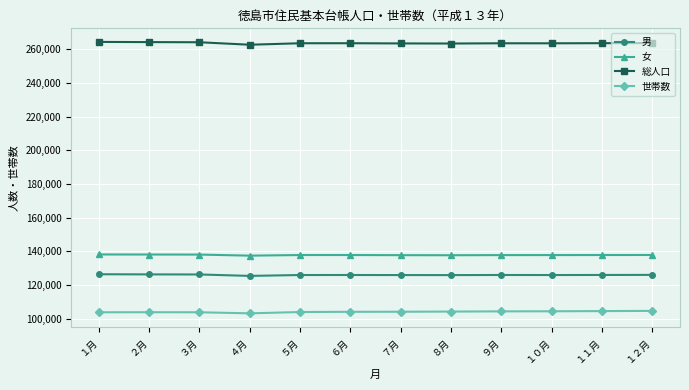

What is the label of the 11th point from the left?

１１月